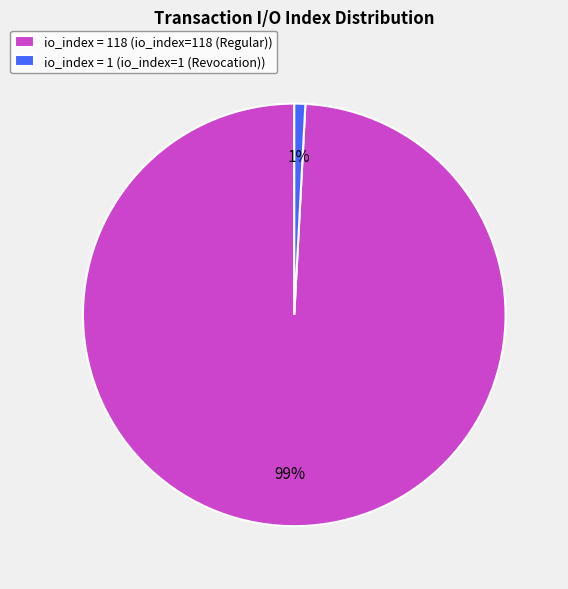

To the nearest percent, what is the average slice percentage?

50%